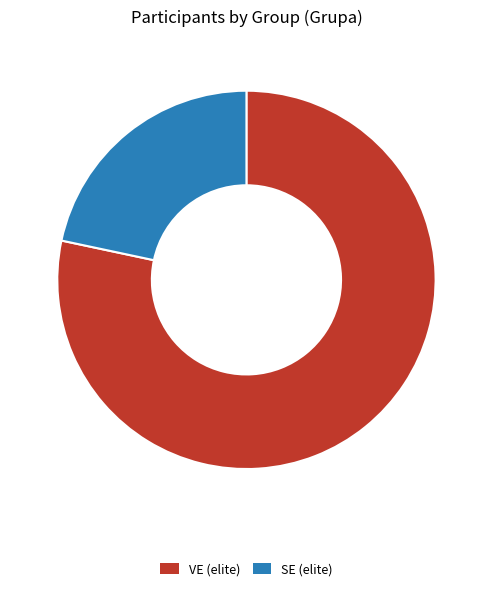

Combined, do VE (elite) and SE (elite) account for over 50%?

Yes